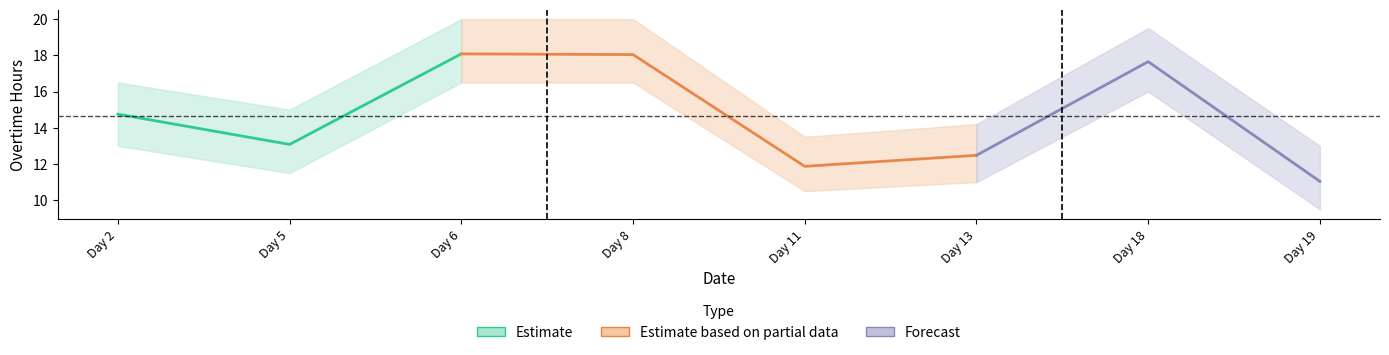

At how many categories does at least one series exceed 9?

8